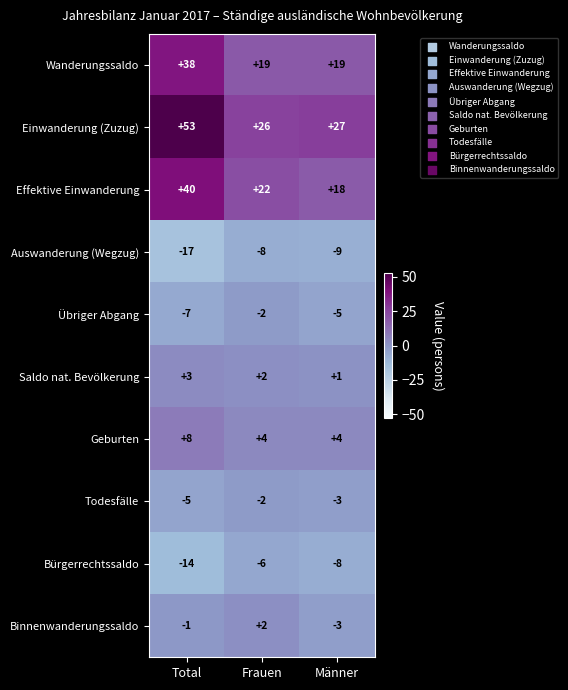

What is the difference between the second highest and minimum values in the Bürgerrechtssaldo series?

6